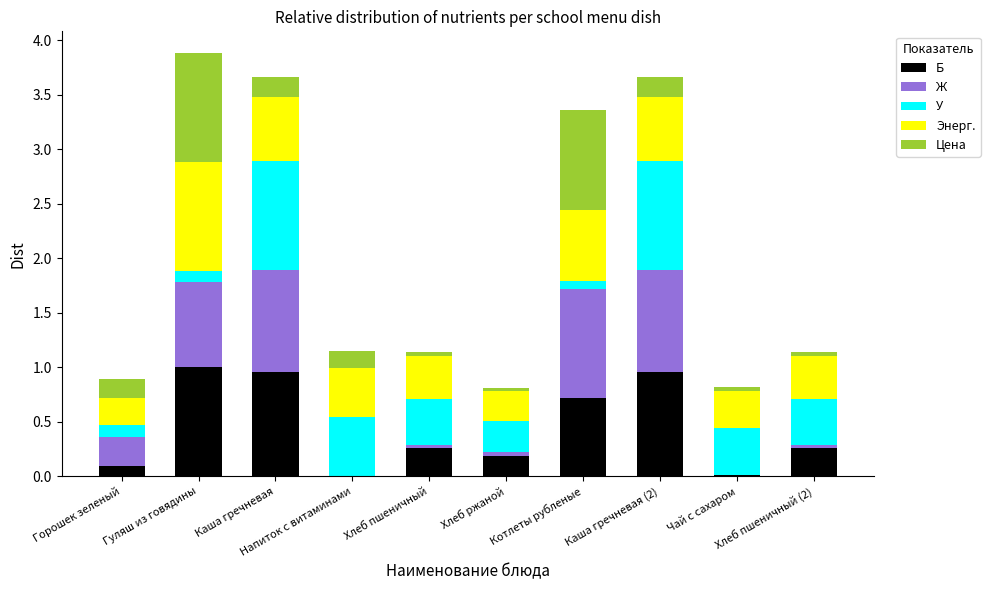

True or false: У has a value of 1.6 at Каша гречневая.

False